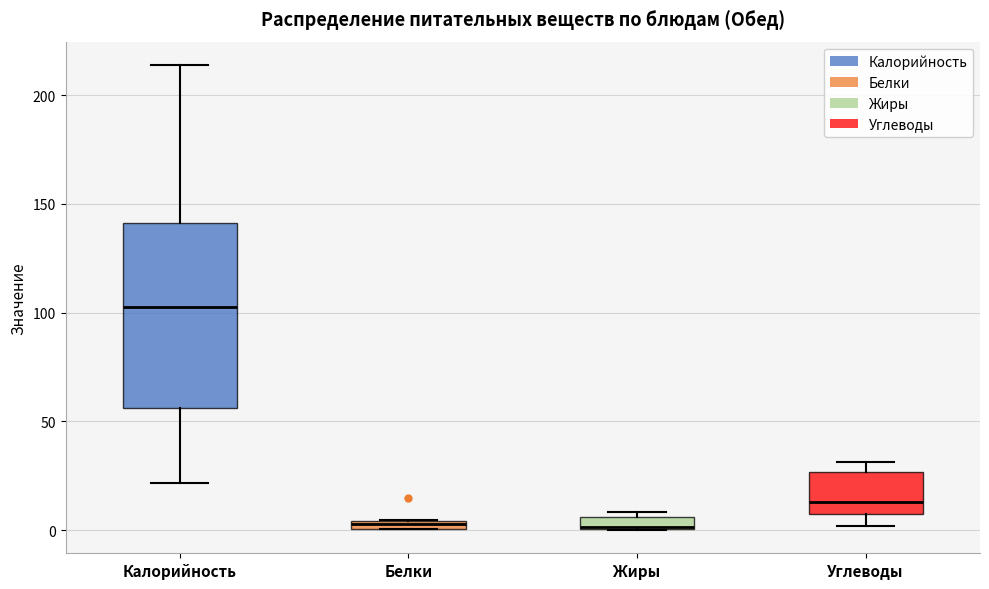

Which box is the tallest, from its lower edge to its upper edge?

Калорийность